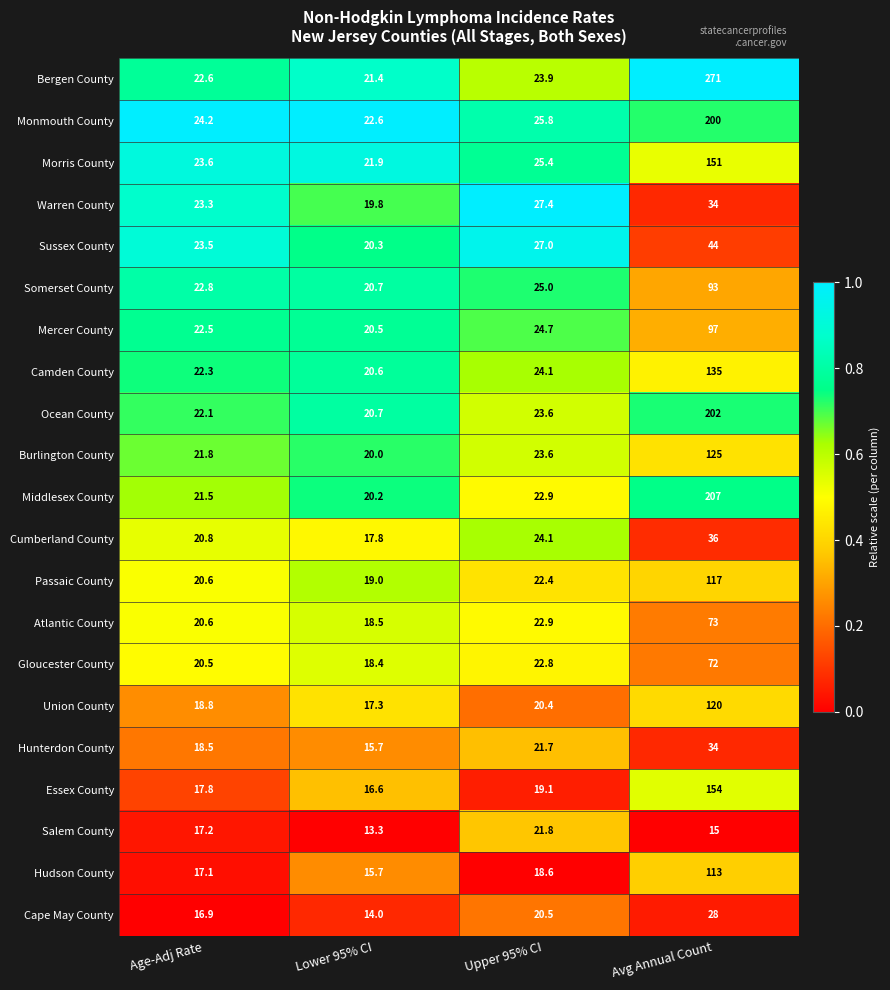

What is the average value of the Camden County series?

50.5